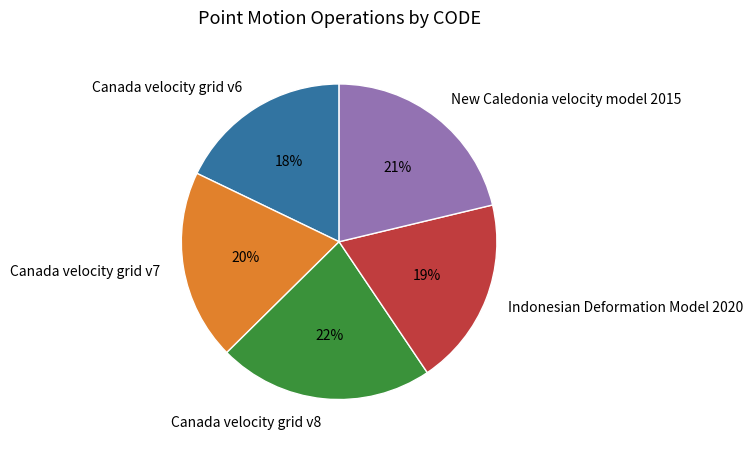

The Canada velocity grid v8 slice represents 22% of the pie. True or false?

True